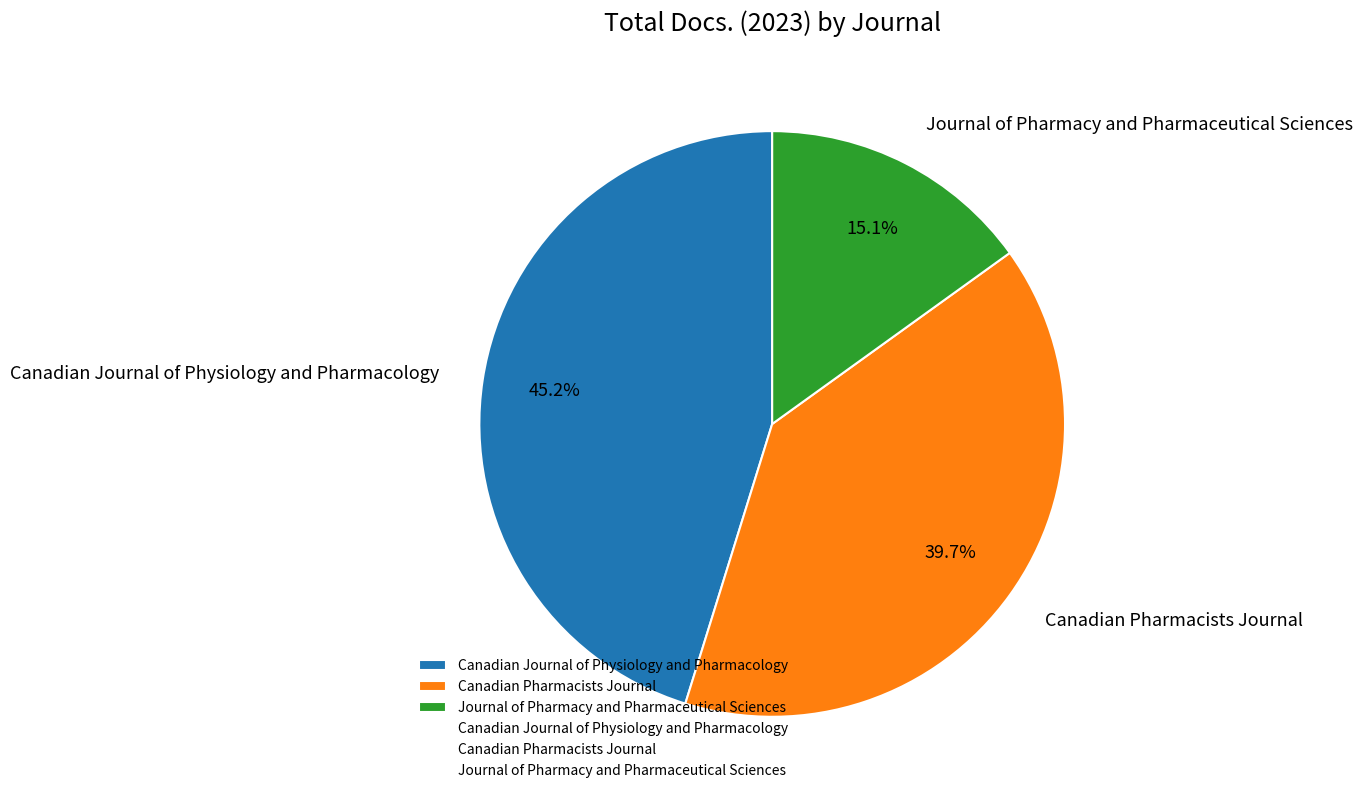

Approximately how many times larger is the value at Journal of Pharmacy and Pharmaceutical Sciences compared to Canadian Journal of Physiology and Pharmacology?

0.3